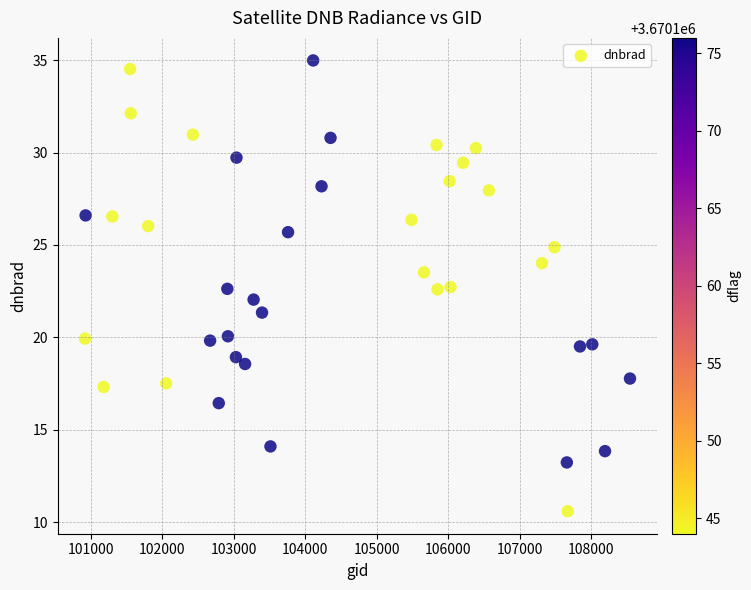

What is the range of Y values (max minus min)?

24.4